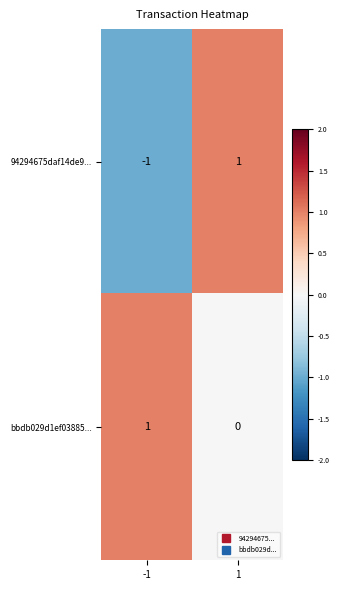

Which series changed the most between -1 and 1?

94294675daf14de9...